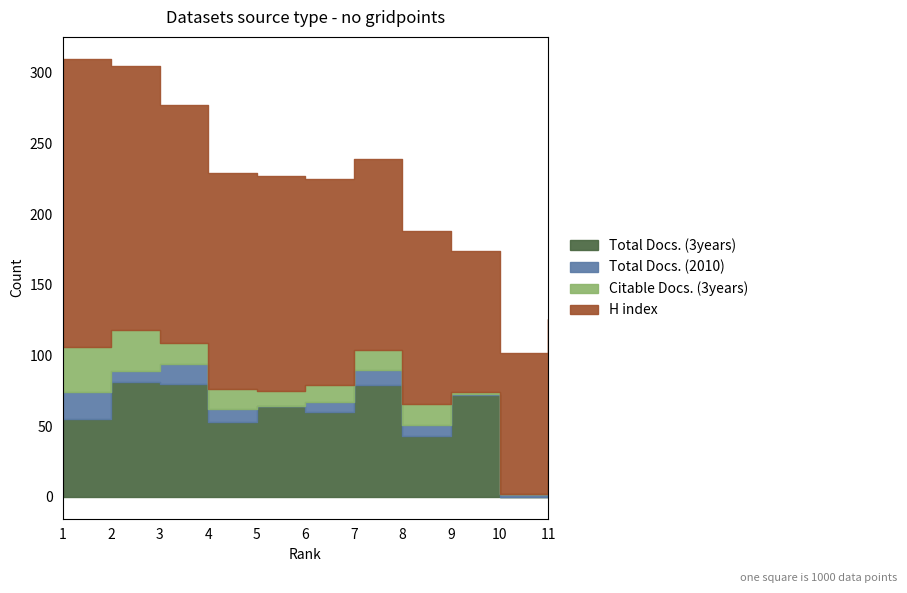

What is the average value of the Total Docs. (3years) series?

56